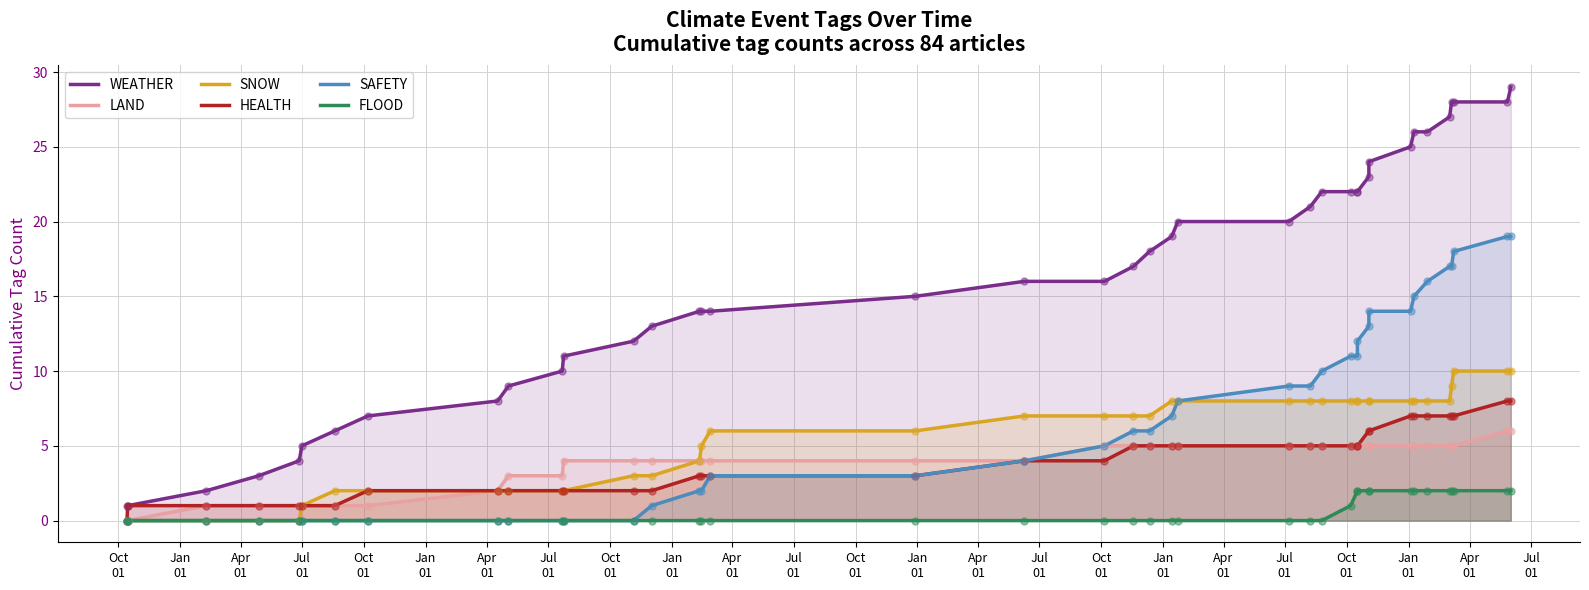

Which series has the largest Y range (max minus min)?

WEATHER